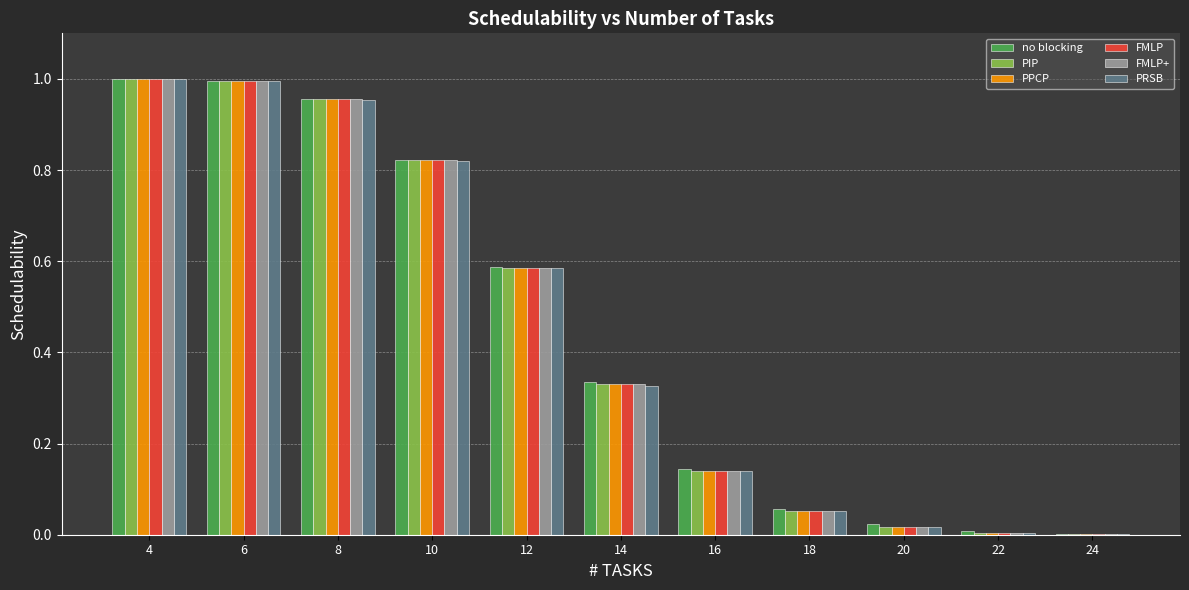

What is the sum of all PRSB values?

4.9